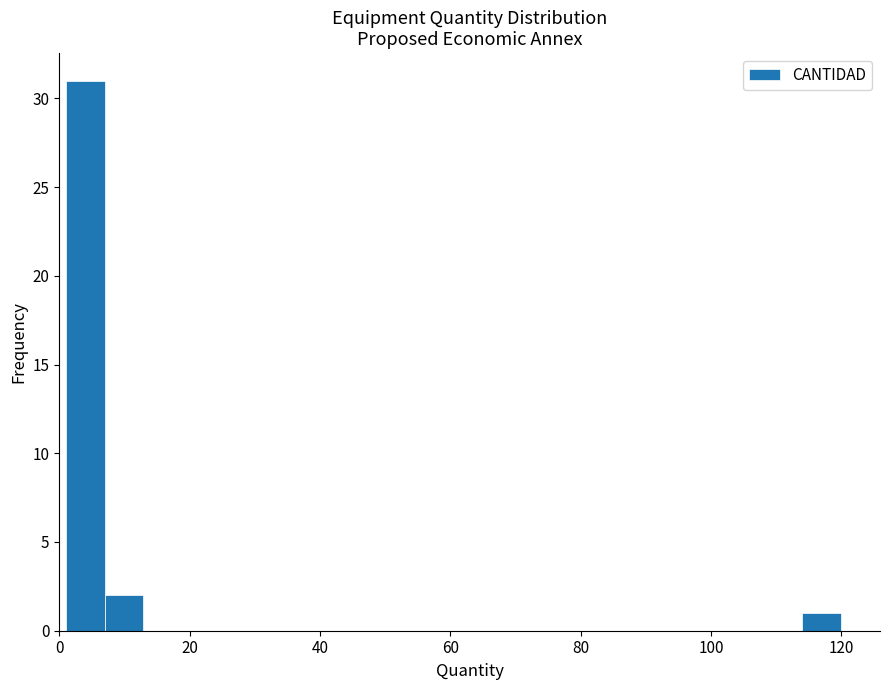

Around what value on the x-axis is the tallest bar? Give the approximate position of its centre, as read against the axis.

4